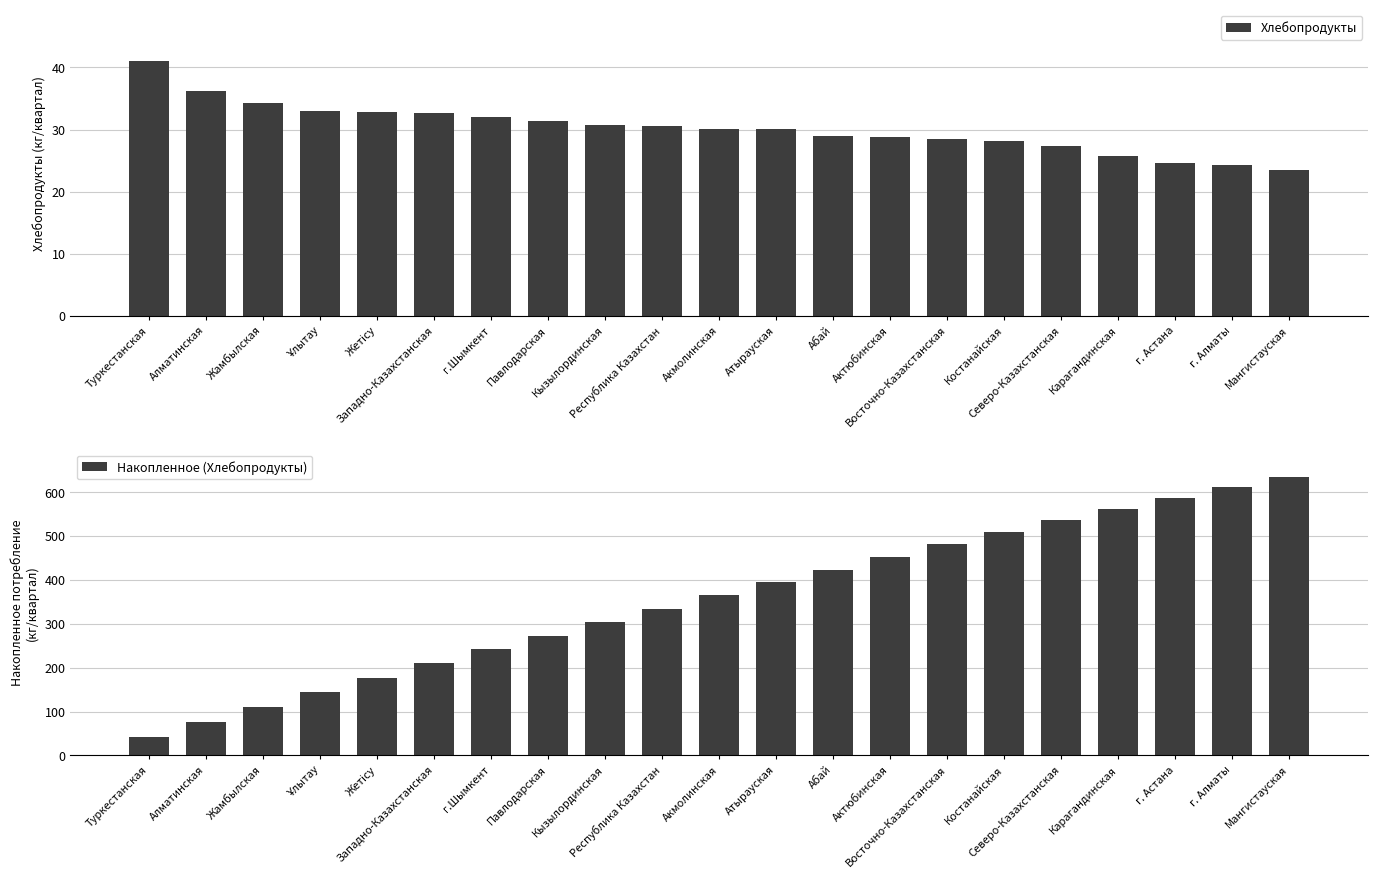

Count the number of categories in the chart.

21